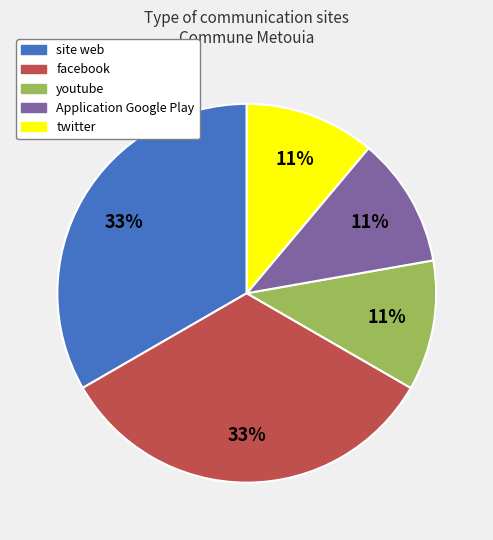

The Application Google Play slice represents 11% of the pie. True or false?

True